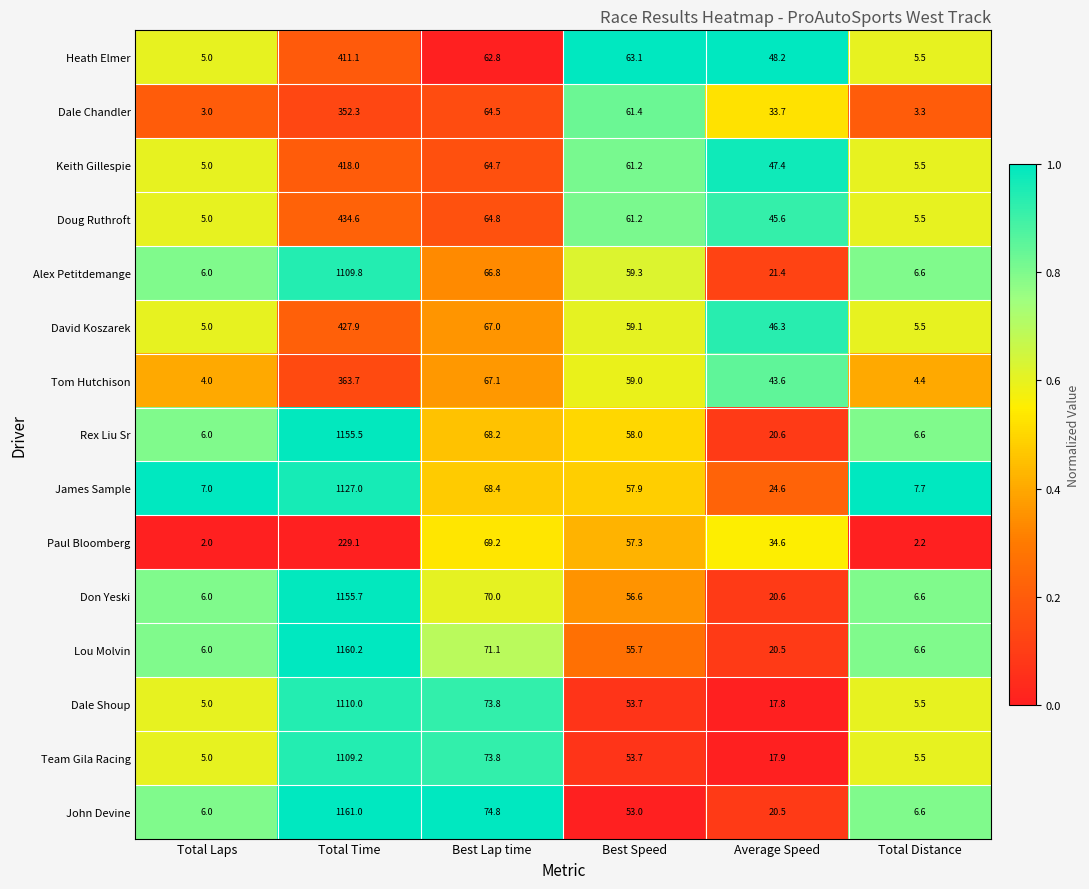

What value does the Doug Ruthroft series have at Total Laps?

5.0